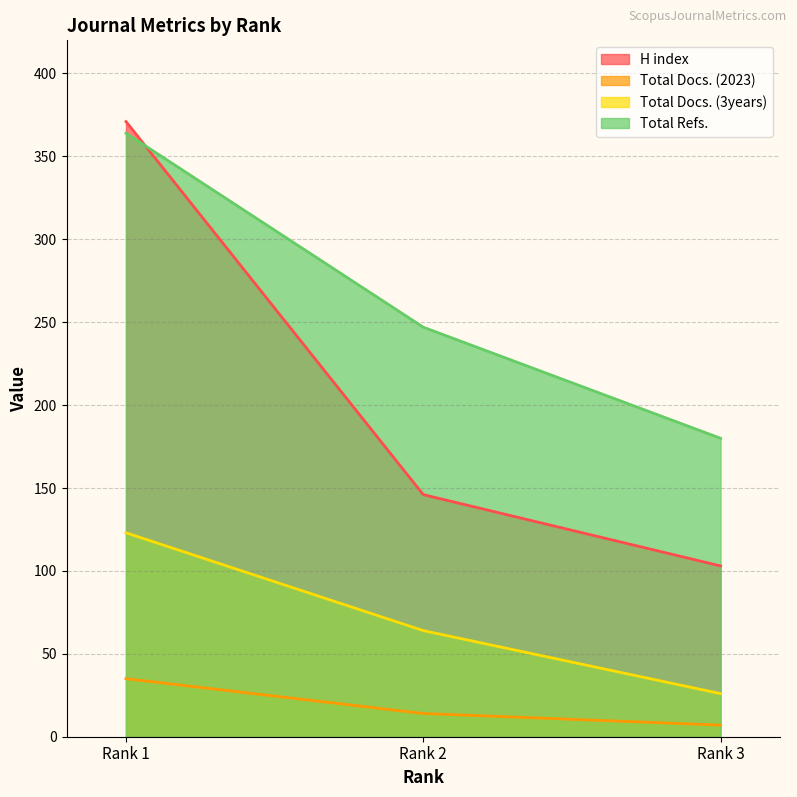

What is the spread (max minus min) of values at Rank 1?

336